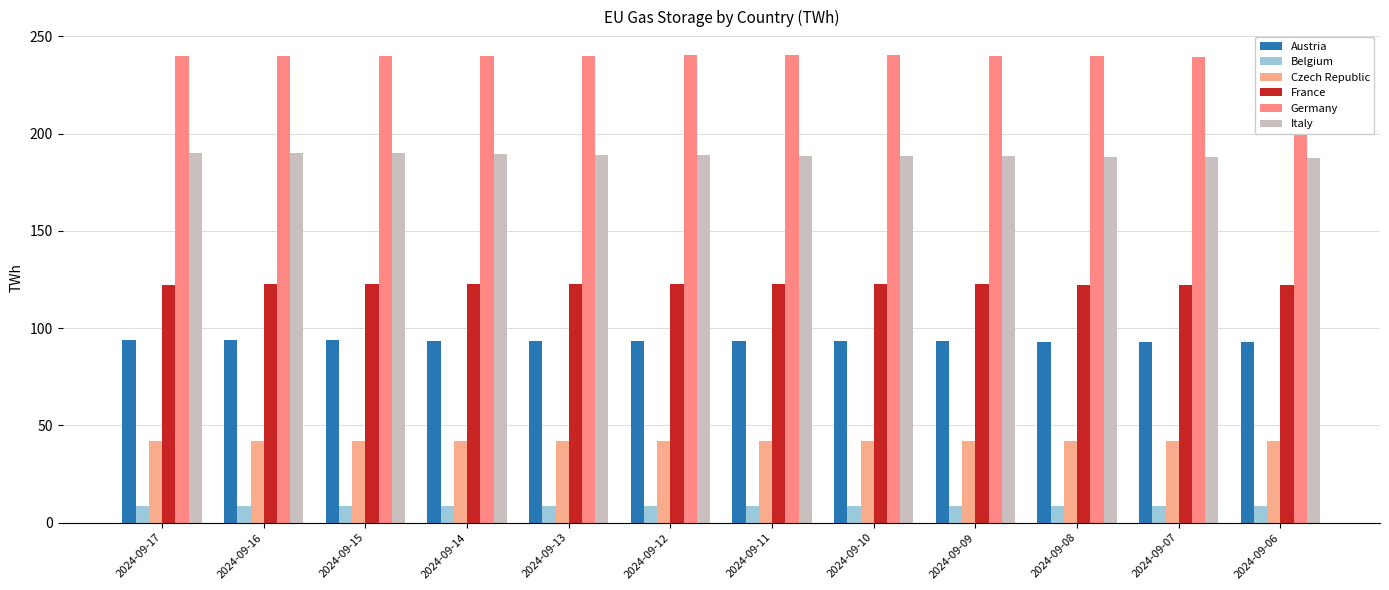

What are all the series names shown in the legend?

Austria, Belgium, Czech Republic, France, Germany, Italy